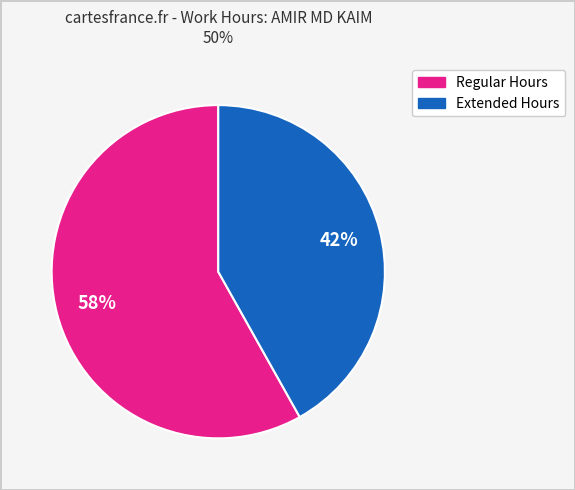

To the nearest percent, what is the difference between the largest and smallest slice percentages?

16%